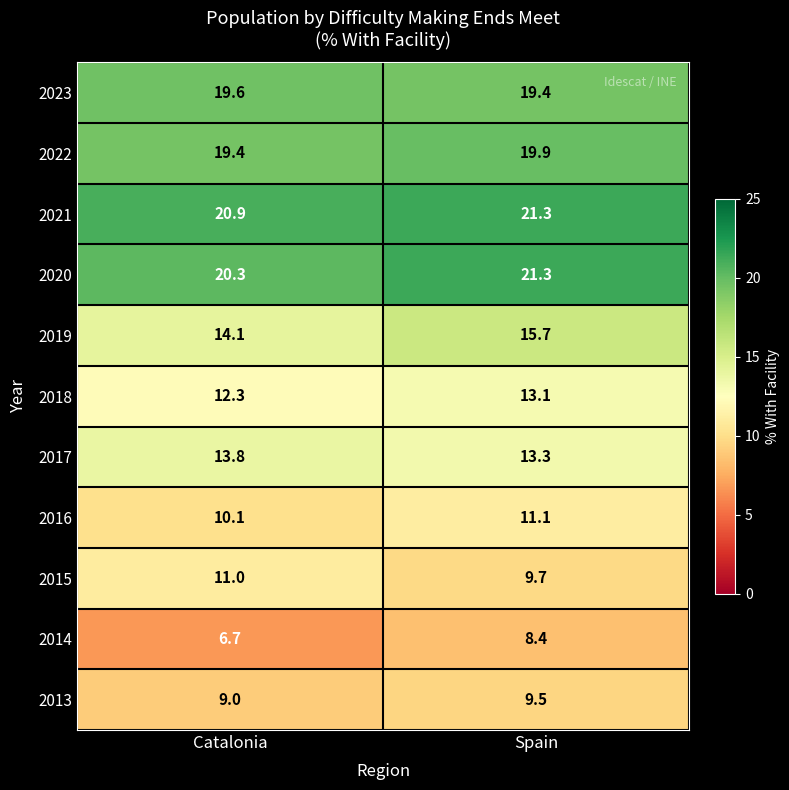

Count the number of categories in the chart.

2